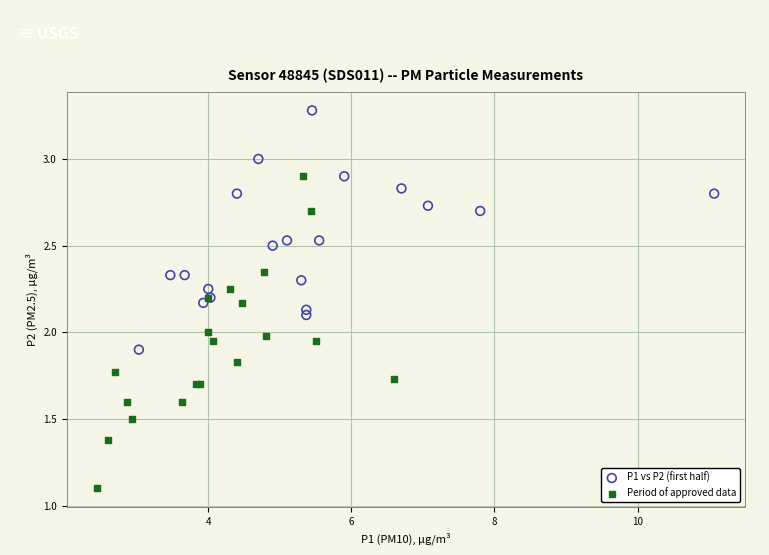

Which series has the widest spread of Y values?

Period of approved data